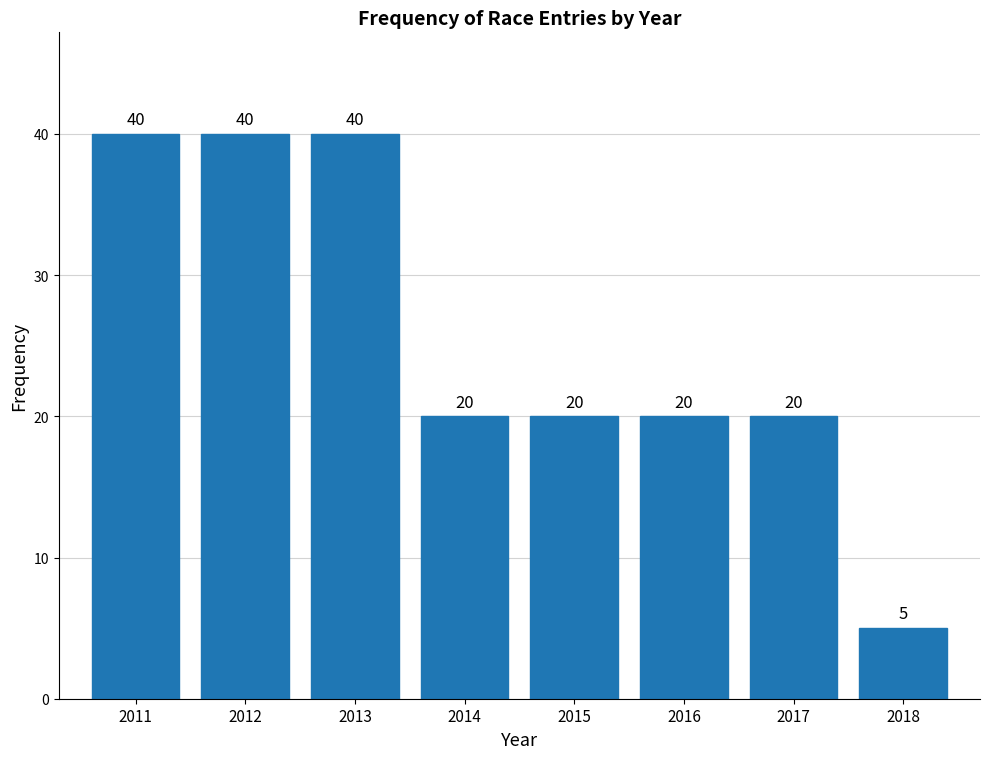

Reading left to right, transcribe all the data shown in this chart.

40	40	40	20	20	20	20	5